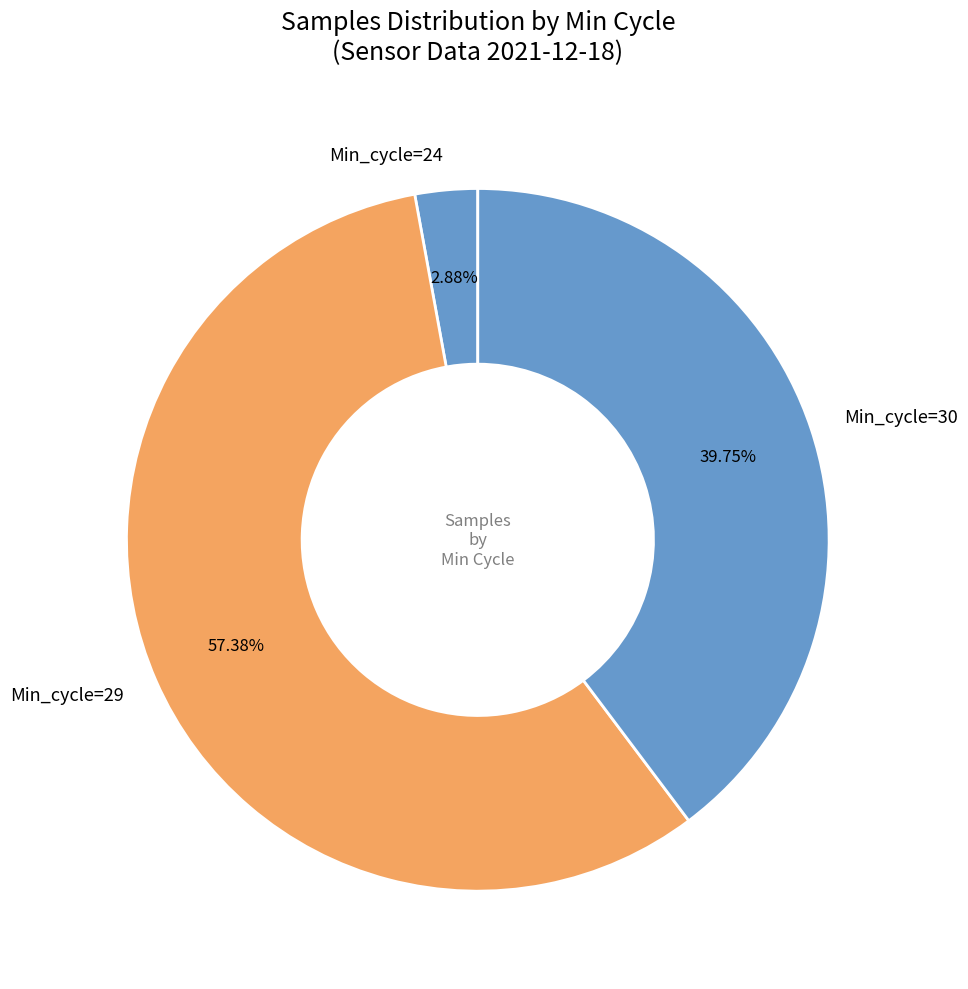

Rank the categories by value from highest to lowest.

Min_cycle=29, Min_cycle=30, Min_cycle=24